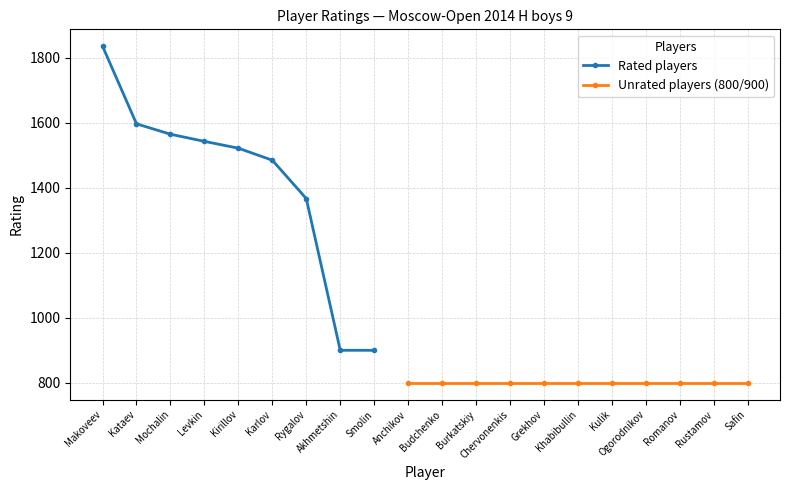

What position from the left is Chervonenkis?

13